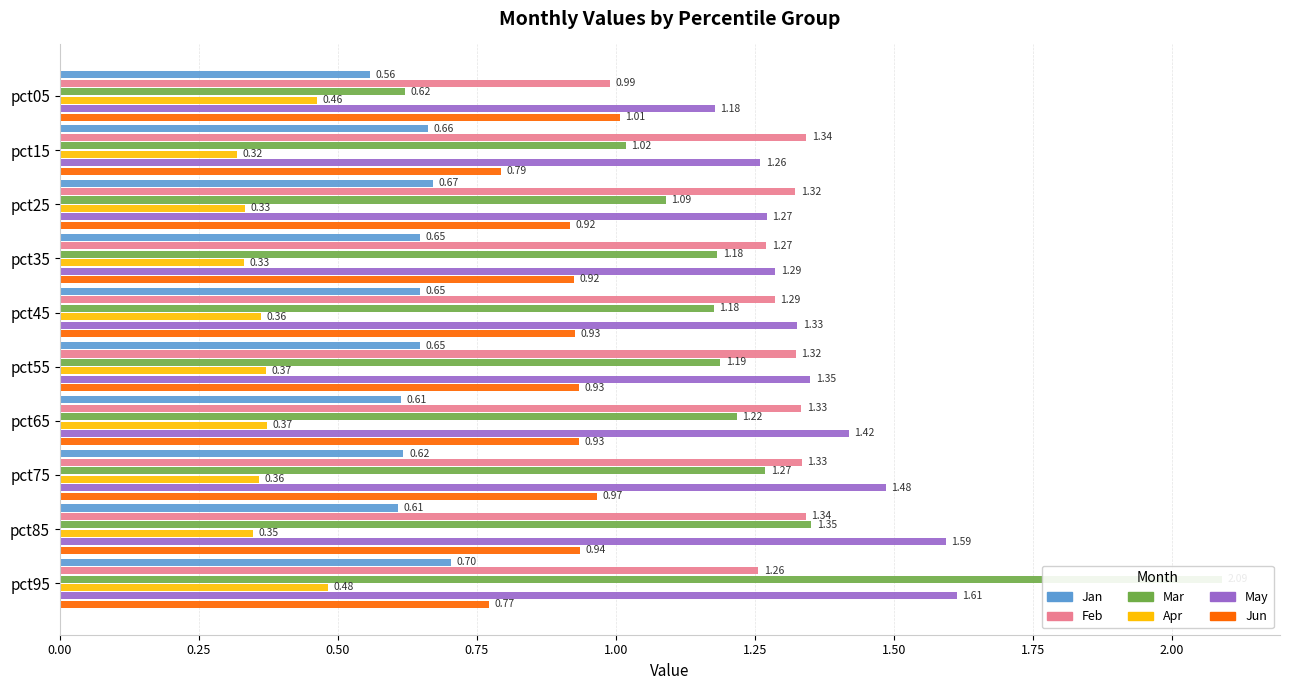

What is the lowest value of the Jun series?

0.8